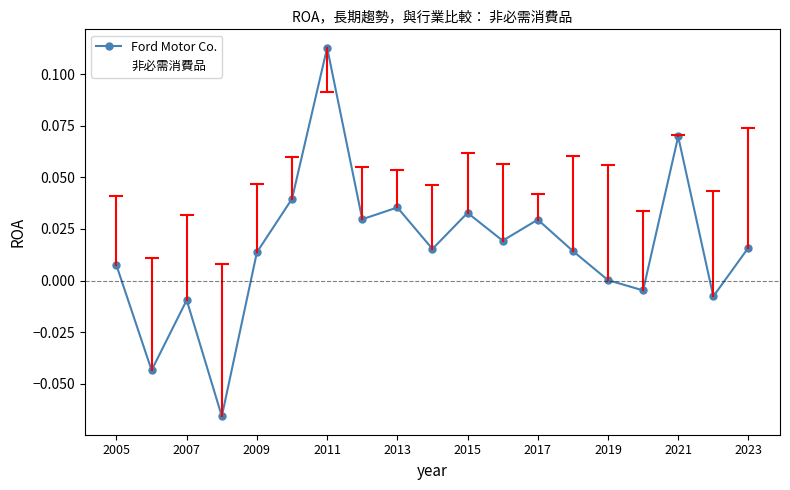

How many interior local valleys does the Ford Motor Co. series have?

7